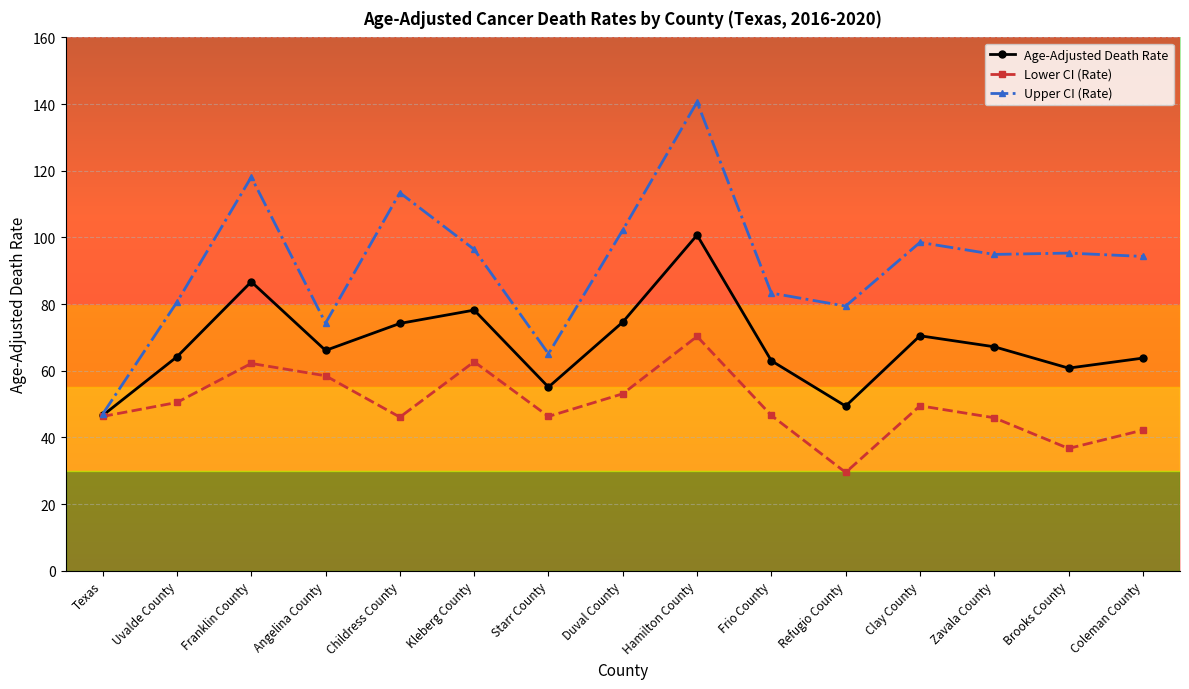

What is the difference between the maximum and minimum values in the Lower CI (Rate) series?

40.8